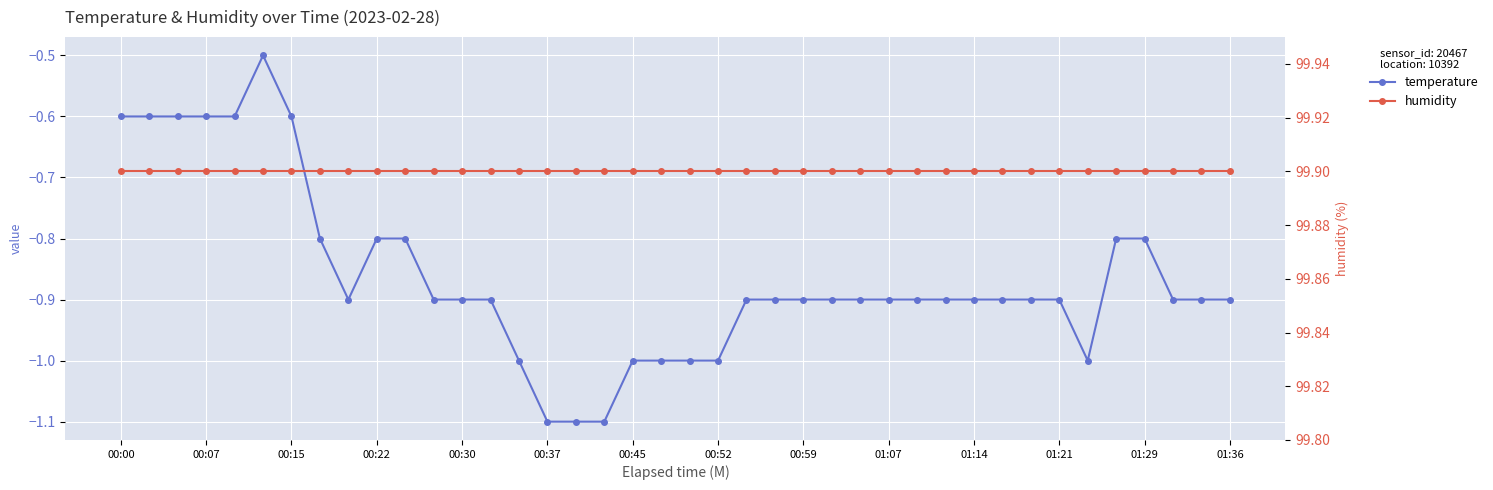

What is the total value across all series at 32?

99.0